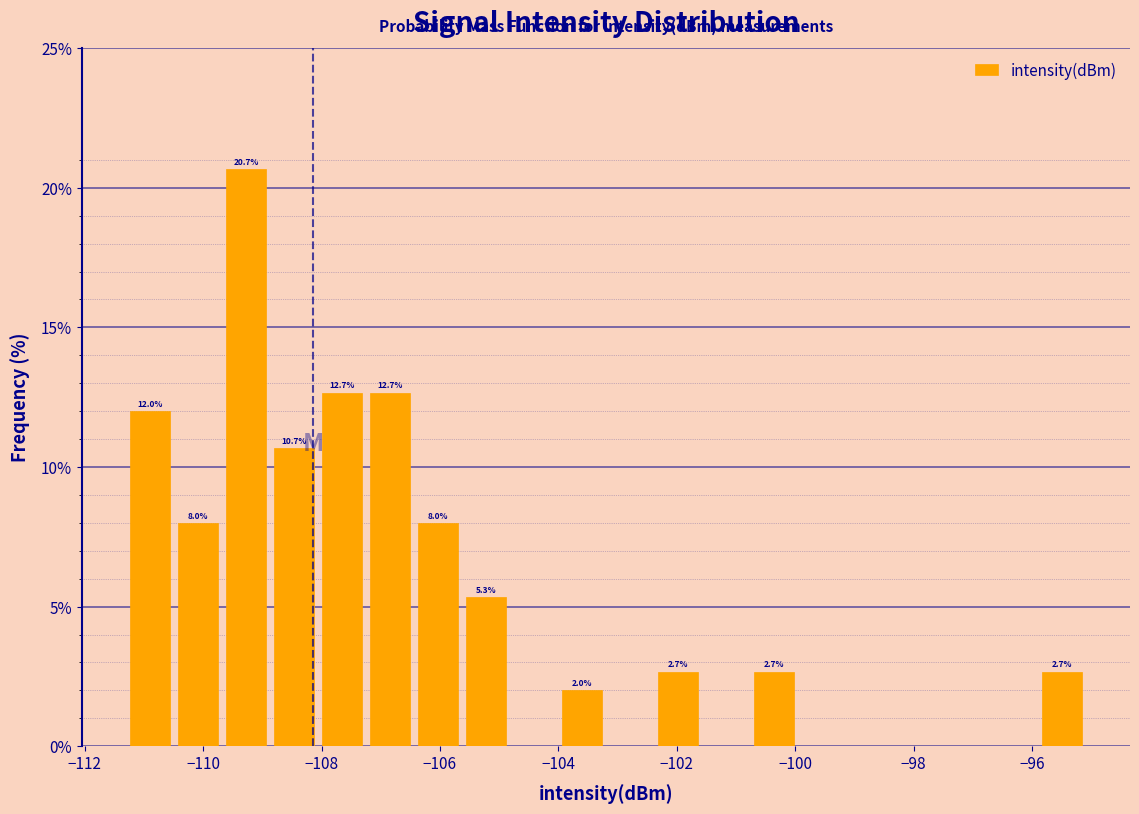

Which range on the x-axis has the tallest bar?

-109.6 to -108.8